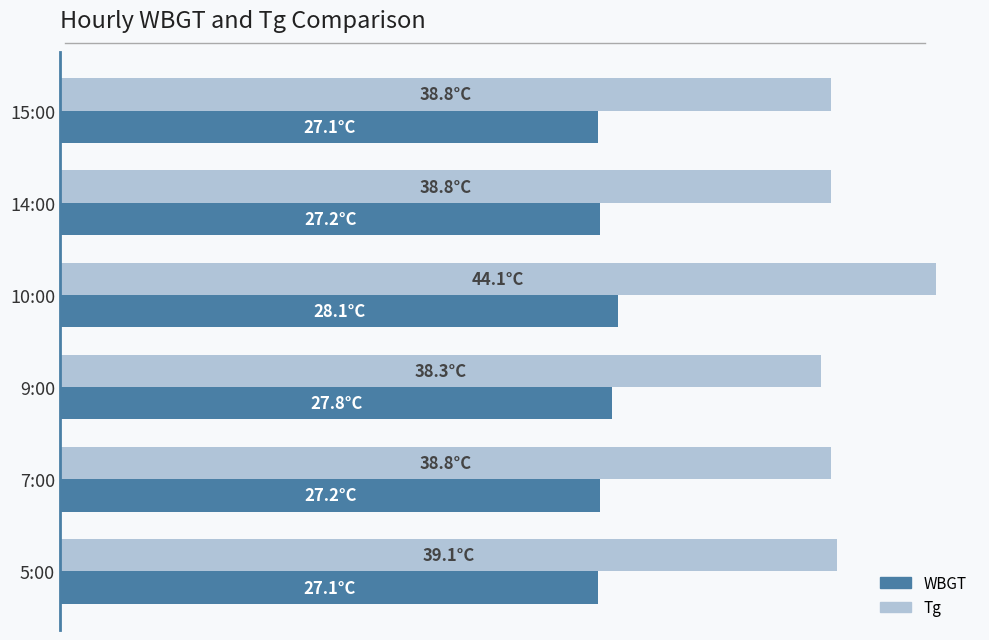

What are all the series names shown in the legend?

WBGT, Tg